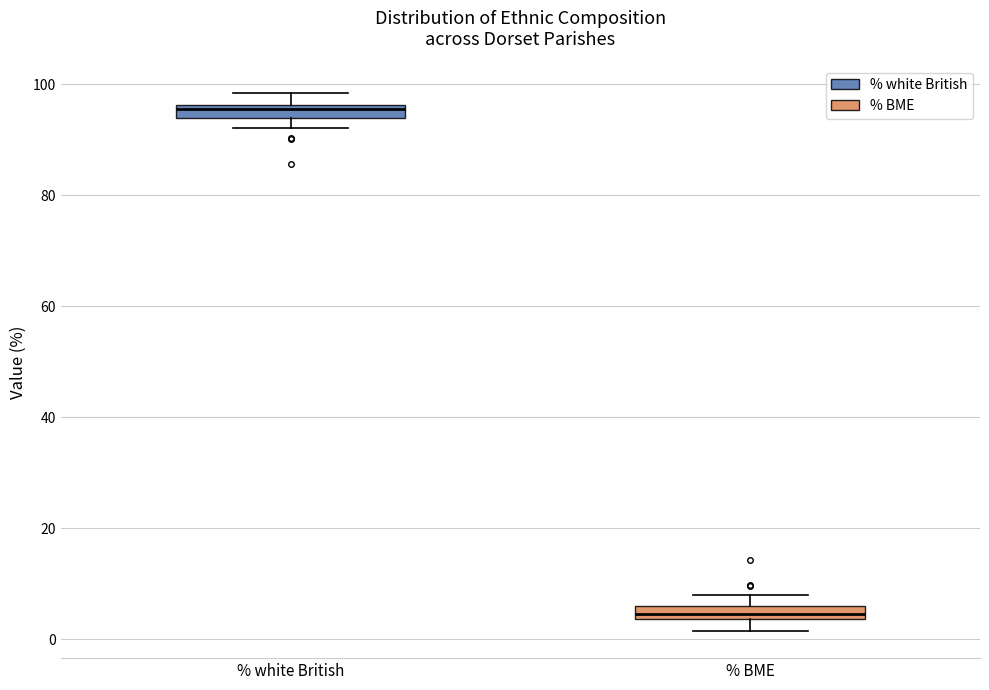

Which box has the highest median line?

% white British